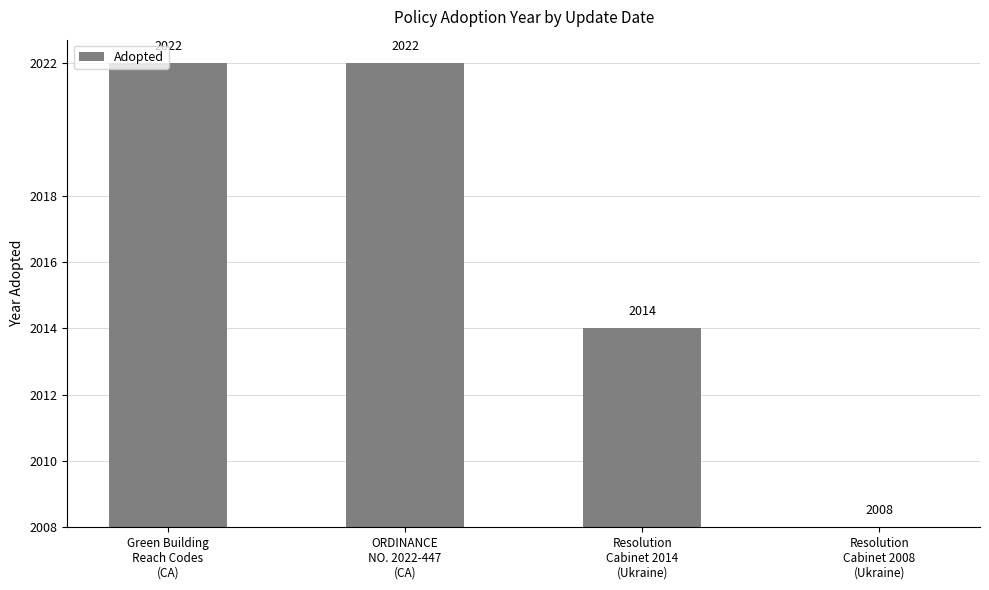

List the labels in order of value, smallest first.

Resolution
Cabinet 2008
(Ukraine), Resolution
Cabinet 2014
(Ukraine), Green Building
Reach Codes
(CA), ORDINANCE
NO. 2022-447
(CA)